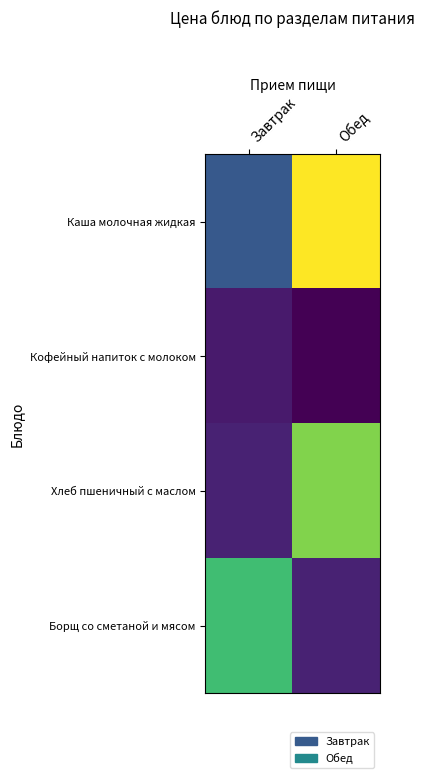

At how many categories does at least one series exceed 17?

2